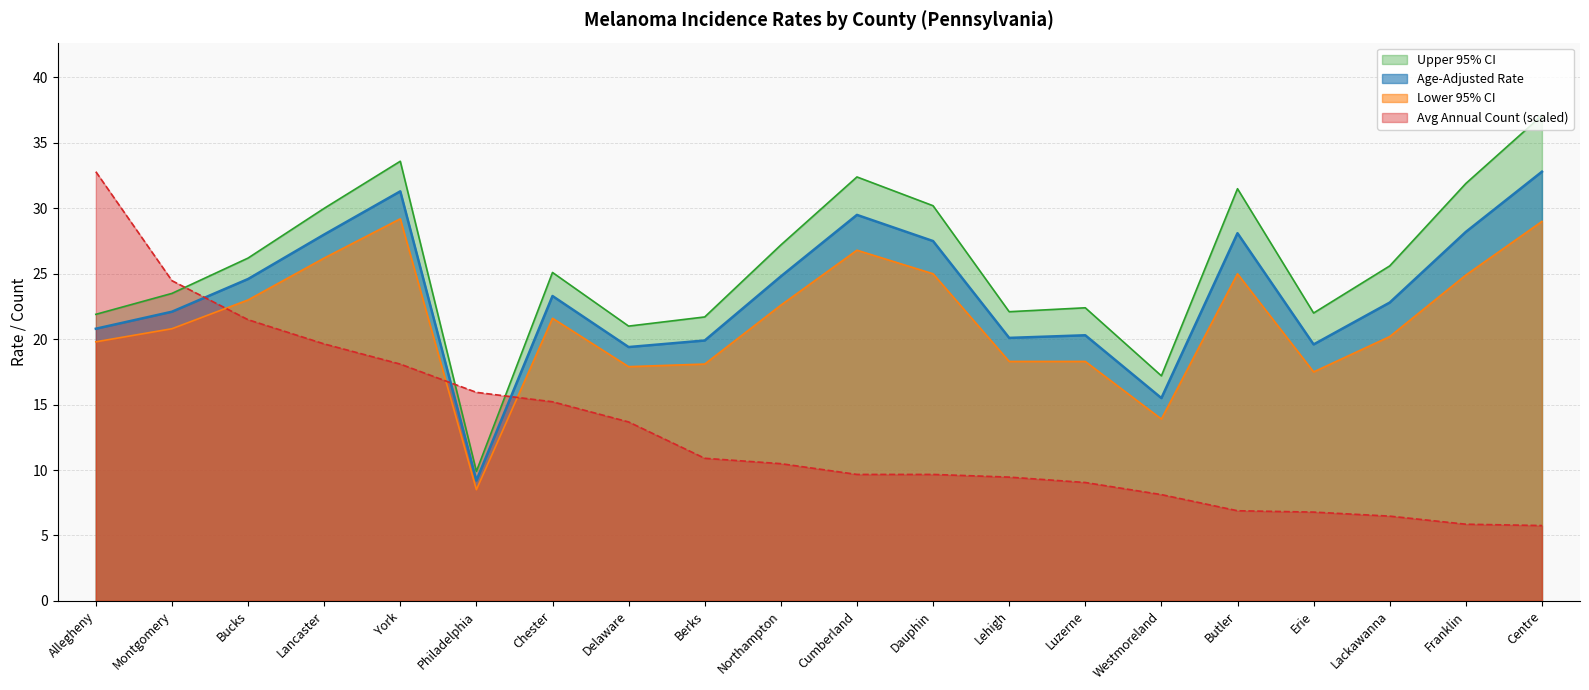

What is the lowest value of the Upper 95% CI series?

9.9